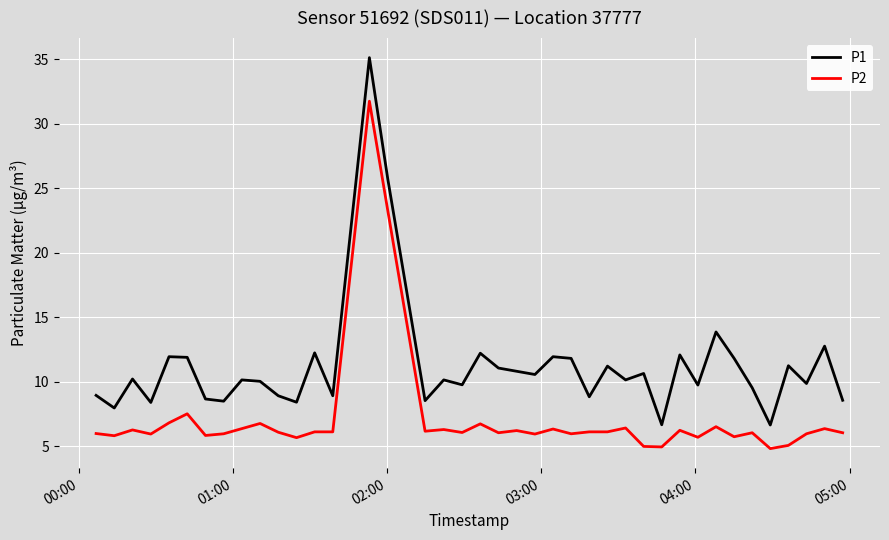

True or false: P1 and P2 intersect in this chart.

False